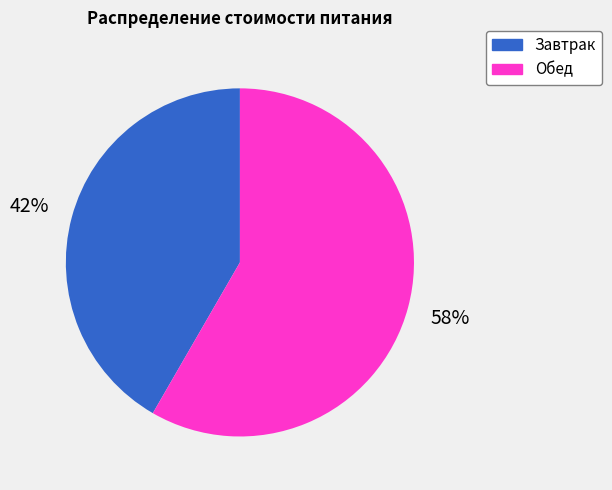

Does Обед account for over 50% of the chart?

Yes